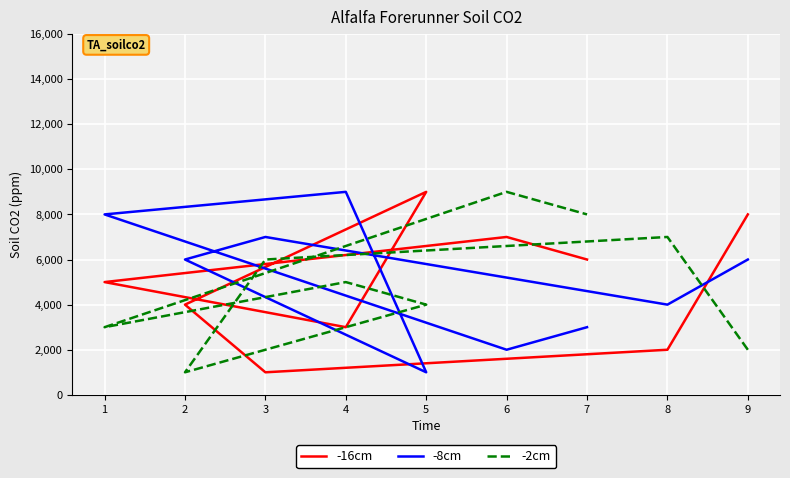

The -2cm series shows 2000 at 9. True or false?

True